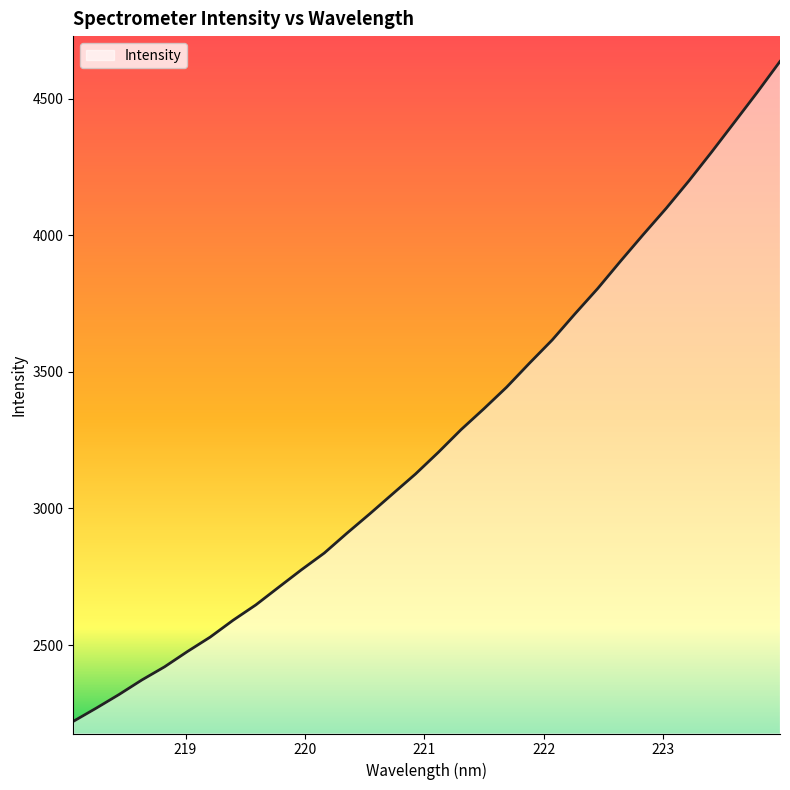

What is the smallest value displayed?

2220.3